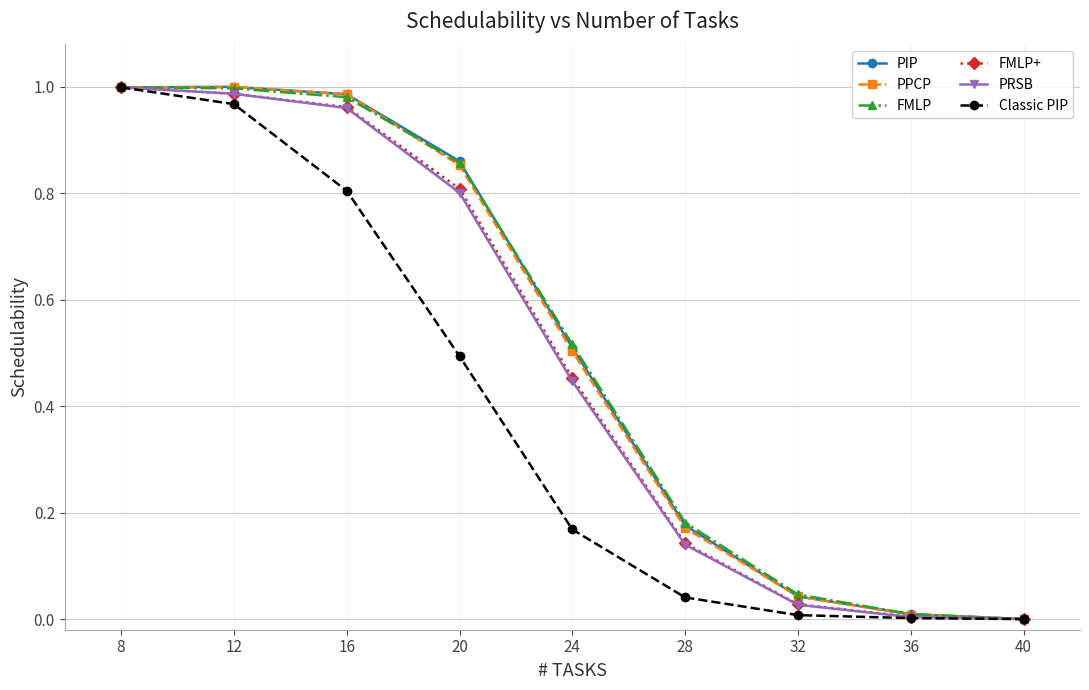

In PPCP, how many points are higher than both neighbors (excluding endpoints)?

1